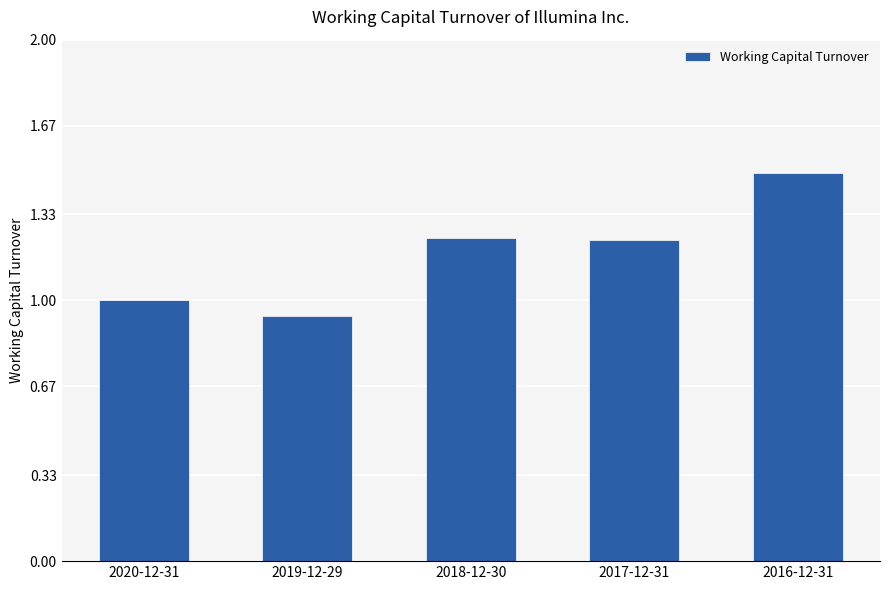

What is the difference between the maximum and second lowest values?

0.5